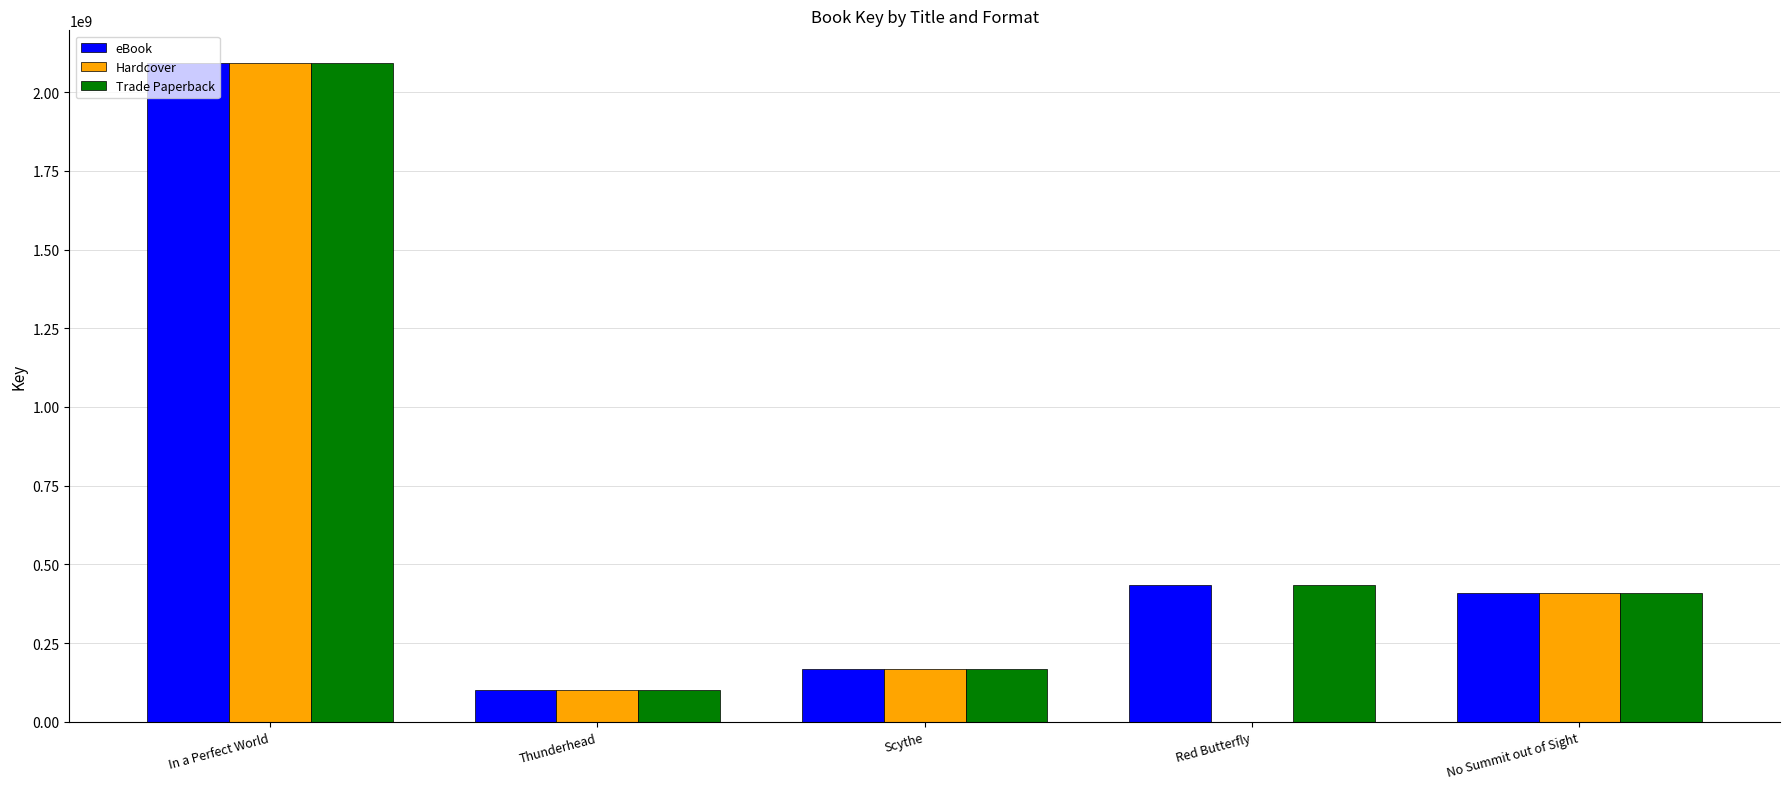

What is the sum of all eBook values?

3203745472